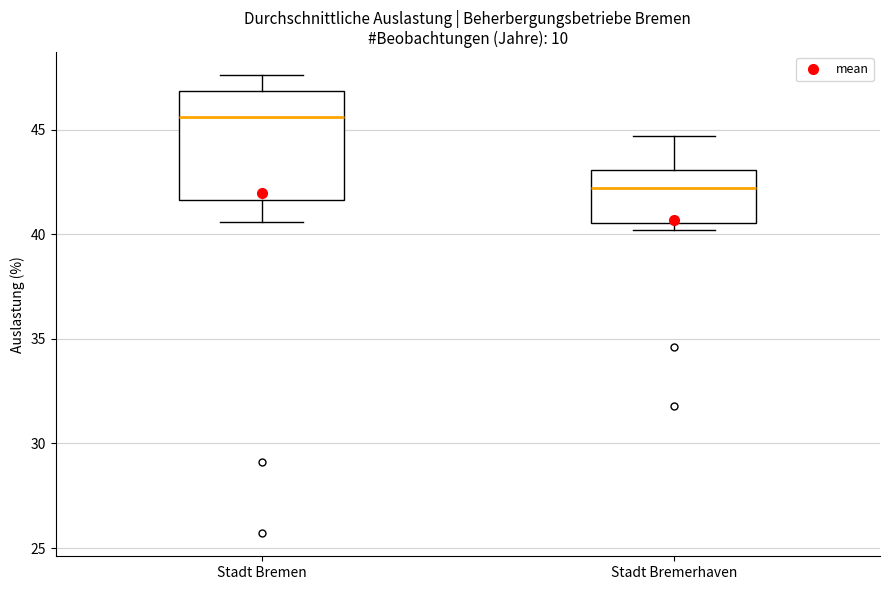

Reading left to right, read every box against the y-axis: the position of its median line, the range the box covers, and the ends of its whiskers. The values are not printed on the chart, so give them approximately, as read against the axis.

Stadt Bremen: median 45.5, box 41.5 to 47.0, whiskers 40.5 to 47.5
Stadt Bremerhaven: median 42.0, box 40.5 to 43.0, whiskers 40.0 to 44.5